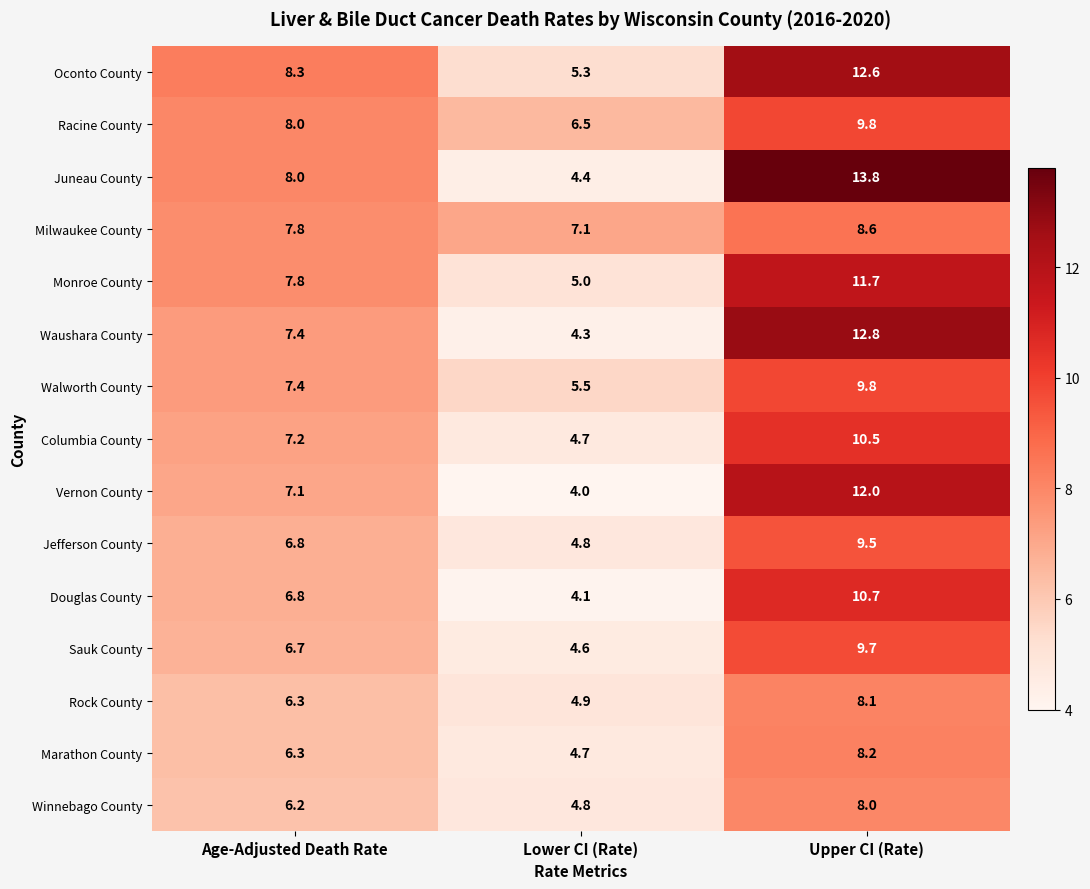

What is the difference between the maximum and minimum values in the Racine County series?

3.3